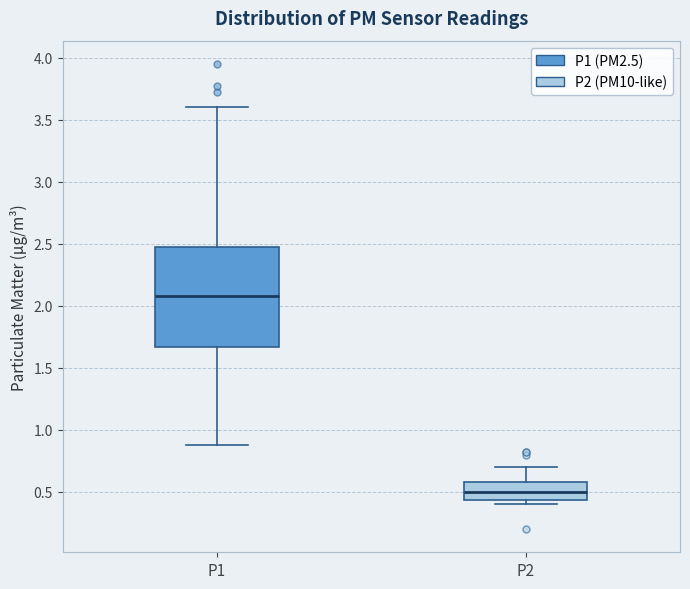

Reading left to right, transcribe this box plot: for each box, give where its median line is, the range the box spans, and where its two whiskers end, as read against the y-axis. The values are not printed on the chart, so give them approximately, as read against the axis.

P1: median 2.10, box 1.65 to 2.50, whiskers 0.90 to 3.60
P2: median 0.50, box 0.45 to 0.60, whiskers 0.40 to 0.70